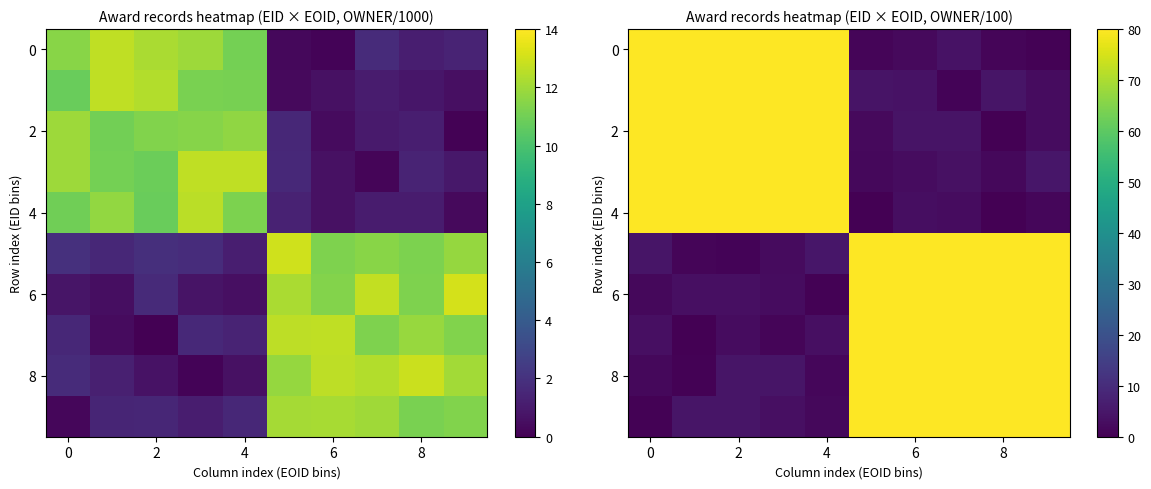

At how many categories does at least one series exceed 6?

10